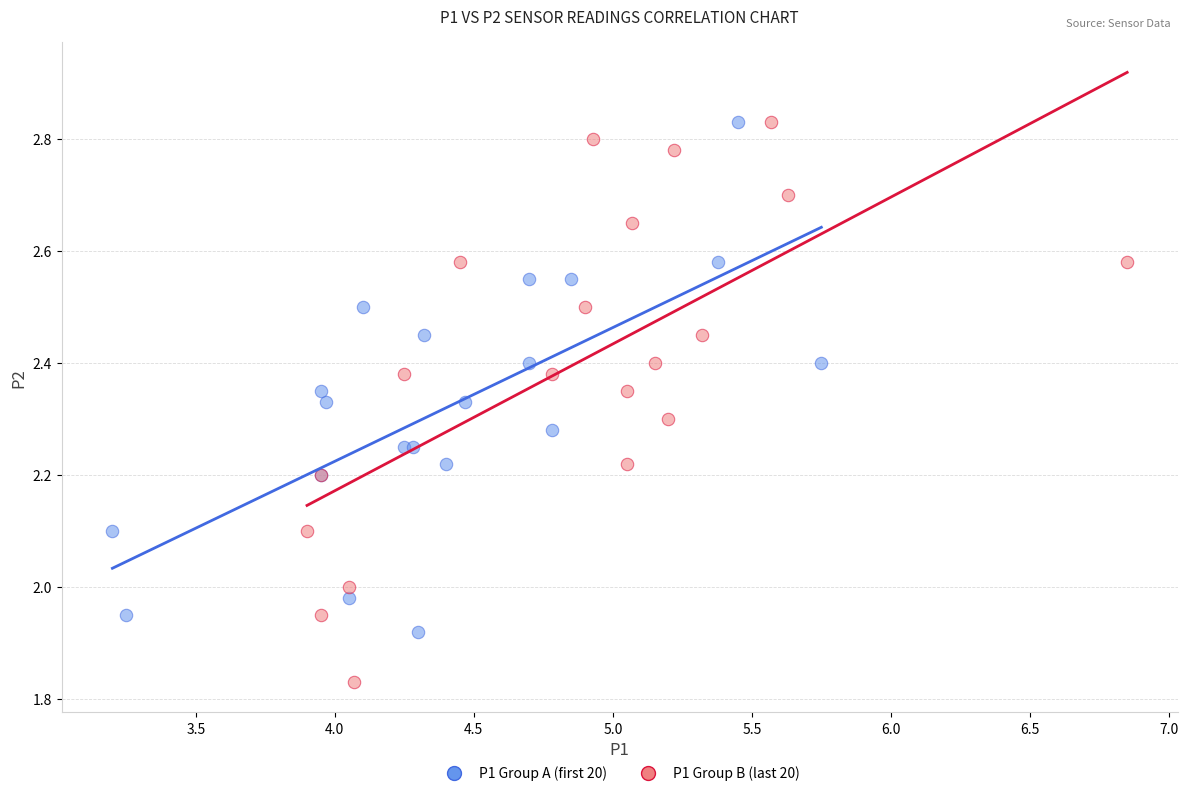

Which series has the largest Y range (max minus min)?

P1 Group B (last 20)